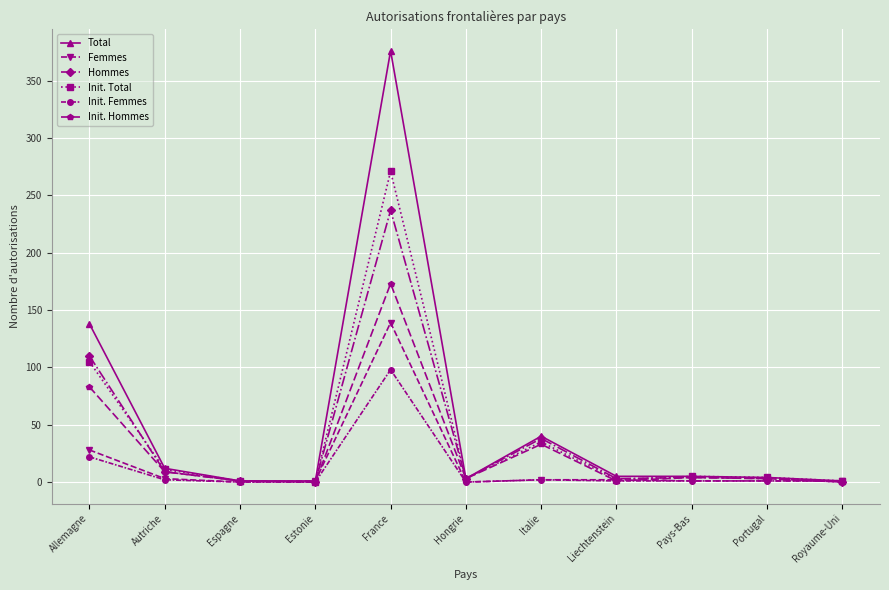

What value does the Init. Femmes series have at Autriche?

2